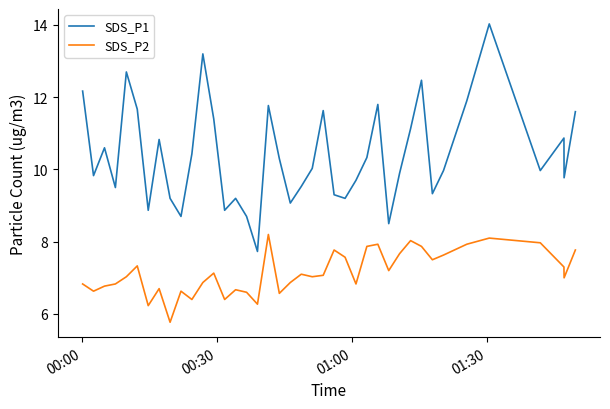

True or false: SDS_P2 and SDS_P1 cross at least once.

False